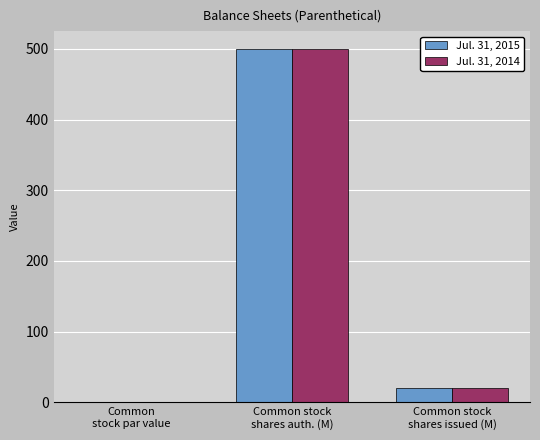

What is the sum of all Jul. 31, 2014 values?

520.0